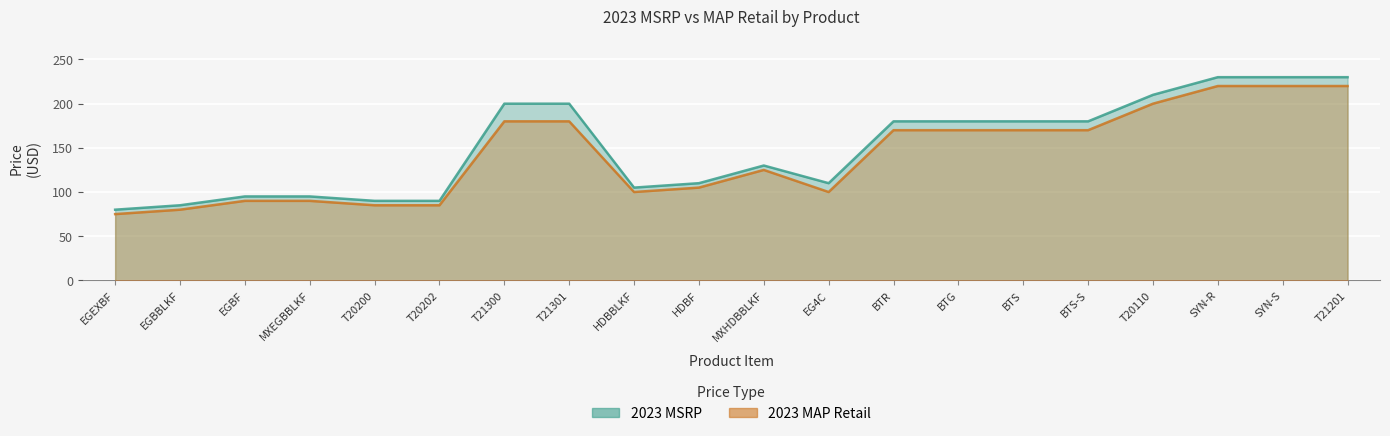

At which category is the sum across all series the highest?

SYN-R